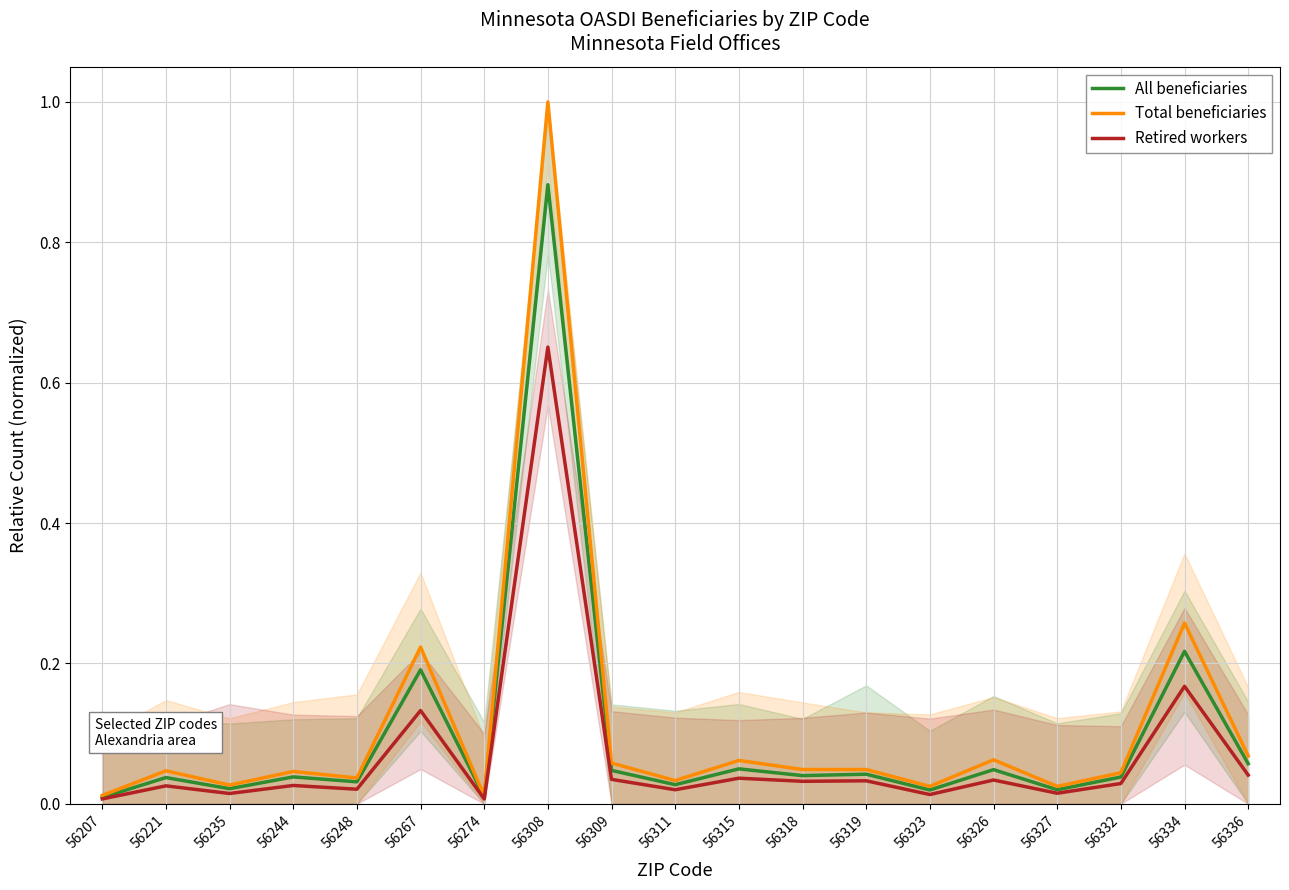

How many interior local valleys does the Retired workers series have?

7